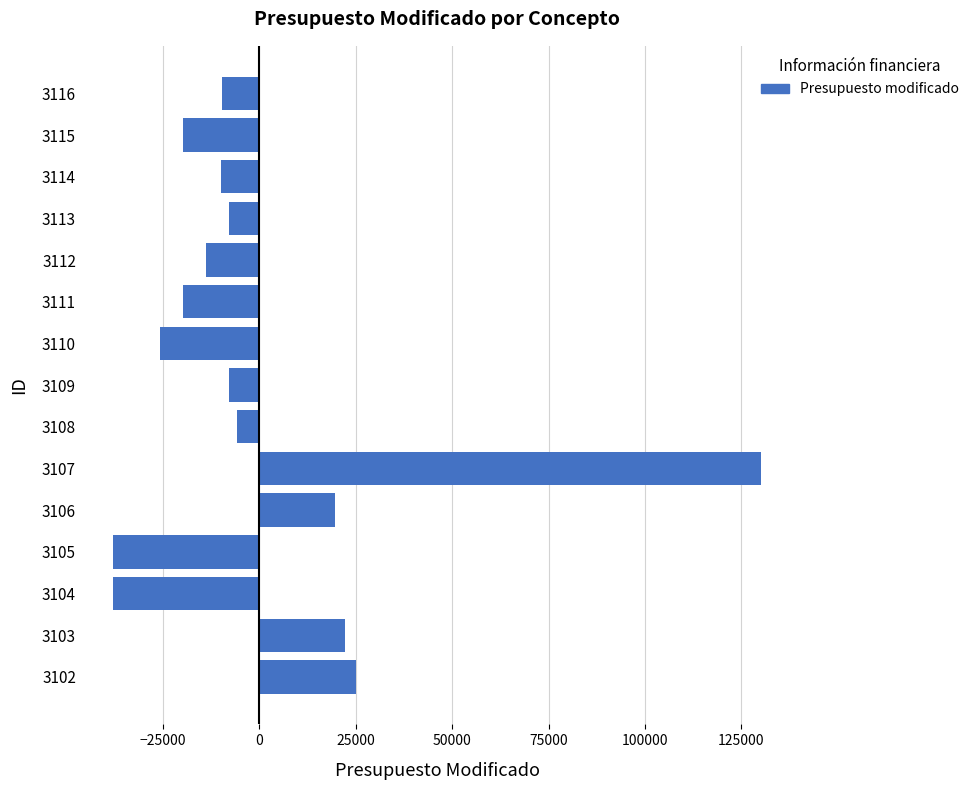

The value at 3107 is 45887.1. True or false?

False